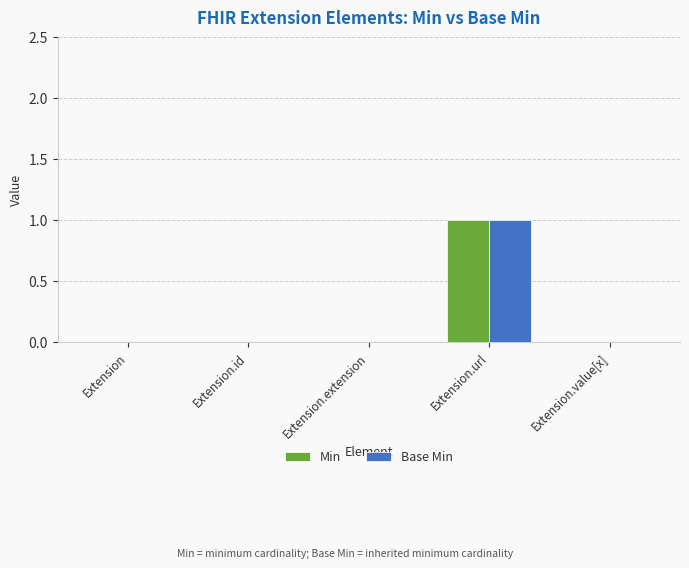

Reading left to right, transcribe all the data shown in this chart.

Min: Extension=0	Extension.id=0	Extension.extension=0	Extension.url=1	Extension.value[x]=0
Base Min: Extension=0	Extension.id=0	Extension.extension=0	Extension.url=1	Extension.value[x]=0